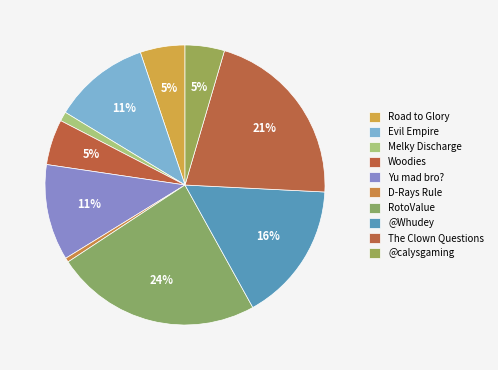

How many slices are in this pie chart?

10